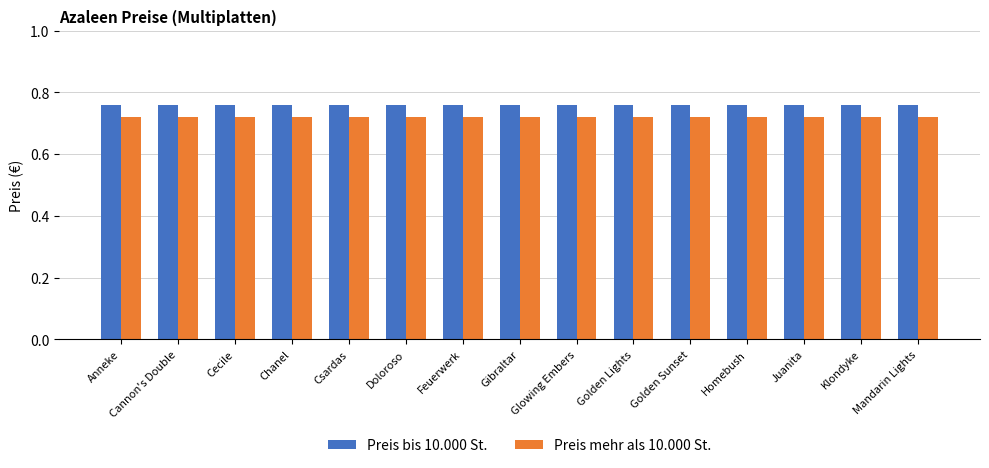

At Cecile, list the series in order from largest to smallest.

Preis bis 10.000 St., Preis mehr als 10.000 St.